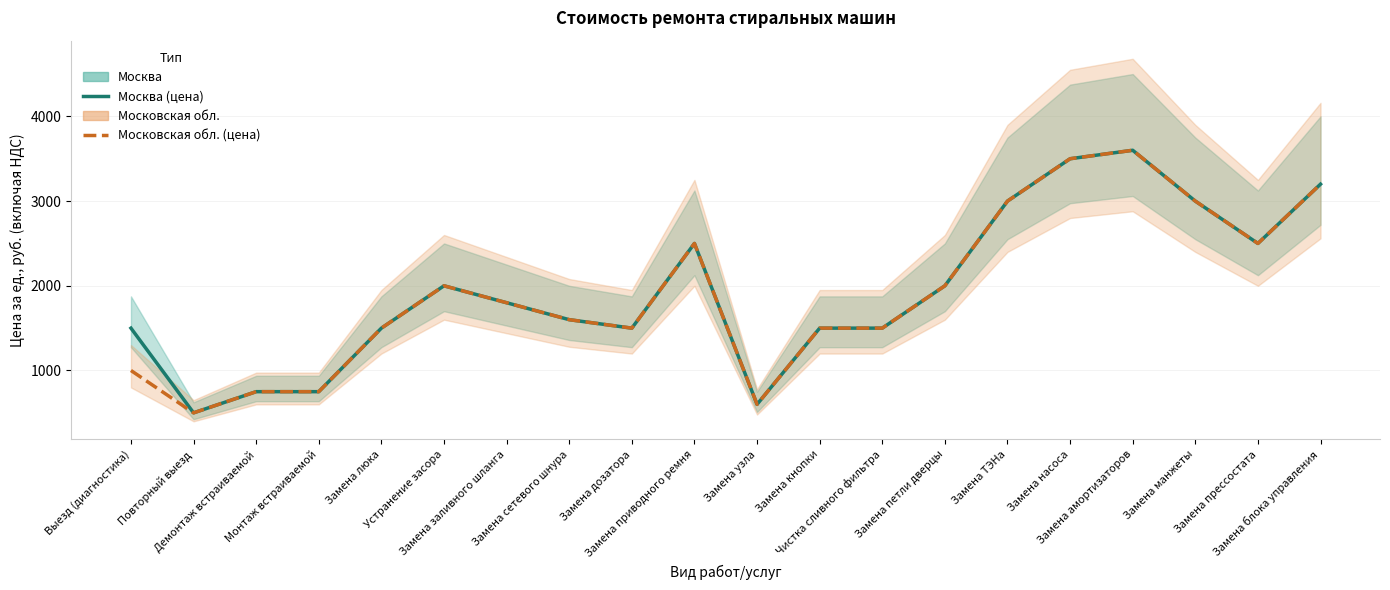

How many interior local valleys does the Москва series have?

4